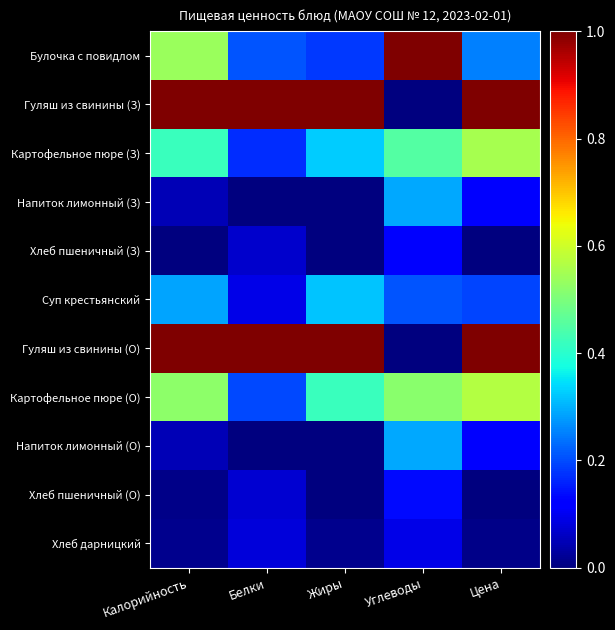

What is the difference between the highest and lowest values at Жиры?

1.0